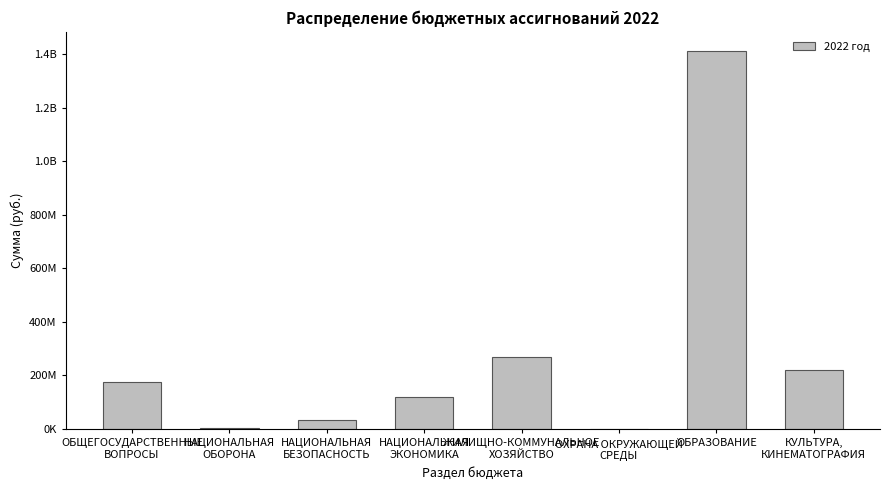

What is the label of the 8th bar from the left?

КУЛЬТУРА,
КИНЕМАТОГРАФИЯ